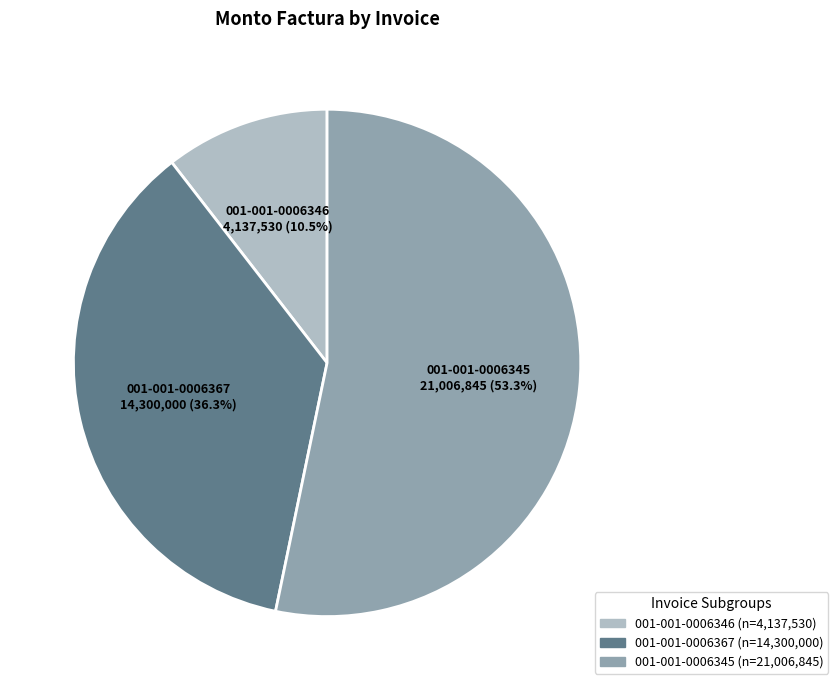

What is the smallest slice in the pie chart?

001-001-0006346